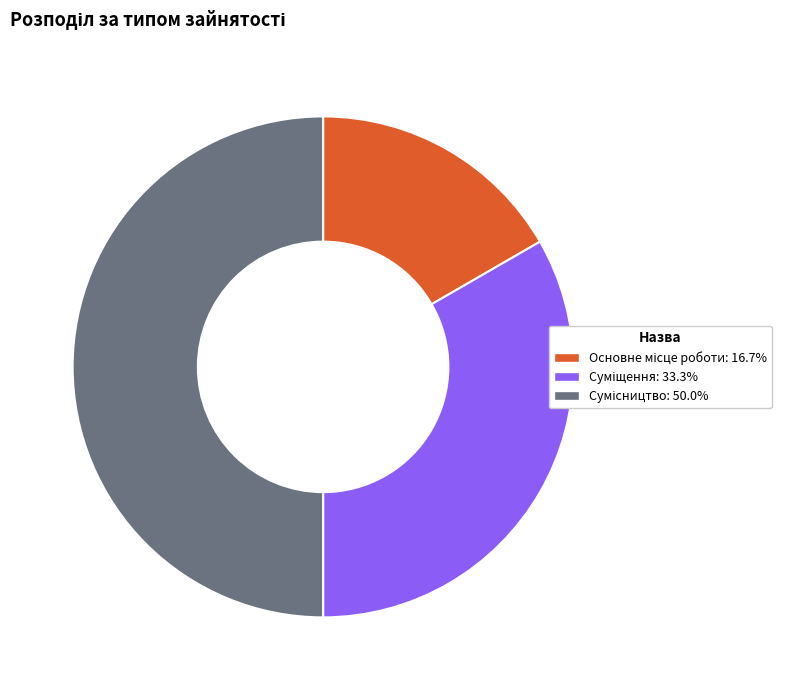

How many segments does this pie chart have?

3